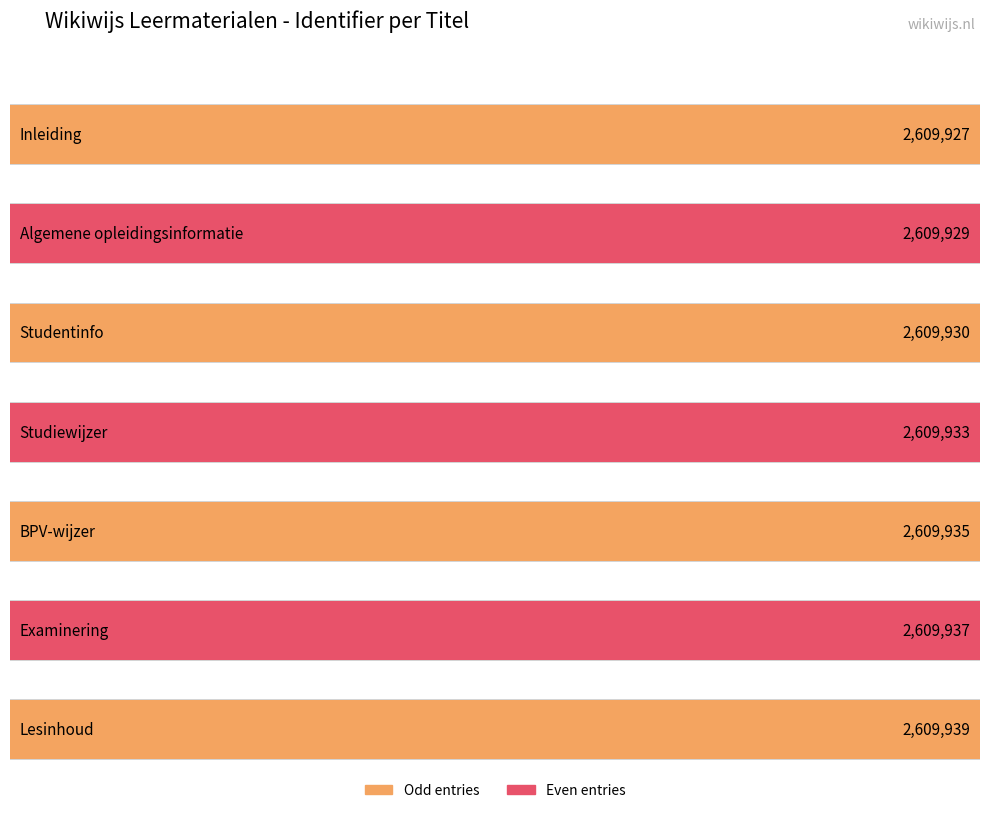

List the labels in order of value, smallest first.

Inleiding, Algemene opleidingsinformatie, Studentinfo, Studiewijzer, BPV-wijzer, Examinering, Lesinhoud